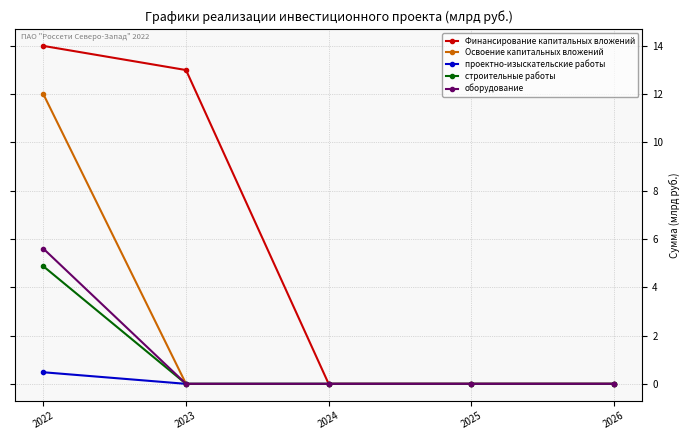

Is it true that оборудование equals 2.1 at 2026?

False